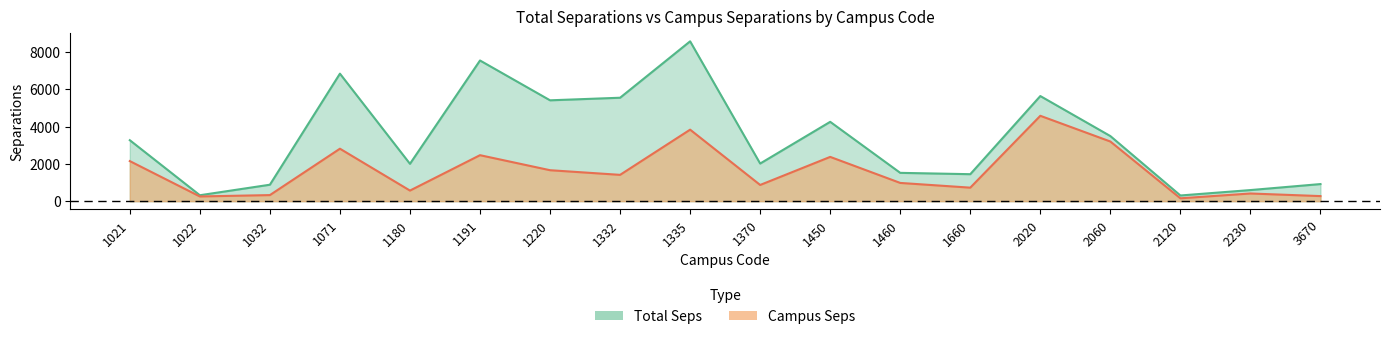

Which category has the lowest value in the Total Seps series?

2120